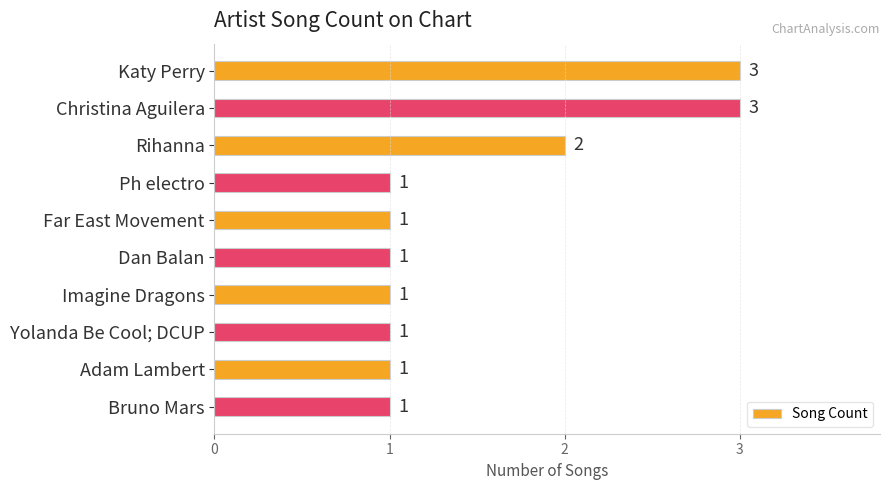

What is the ratio of the value at Rihanna to the value at Katy Perry?

0.7